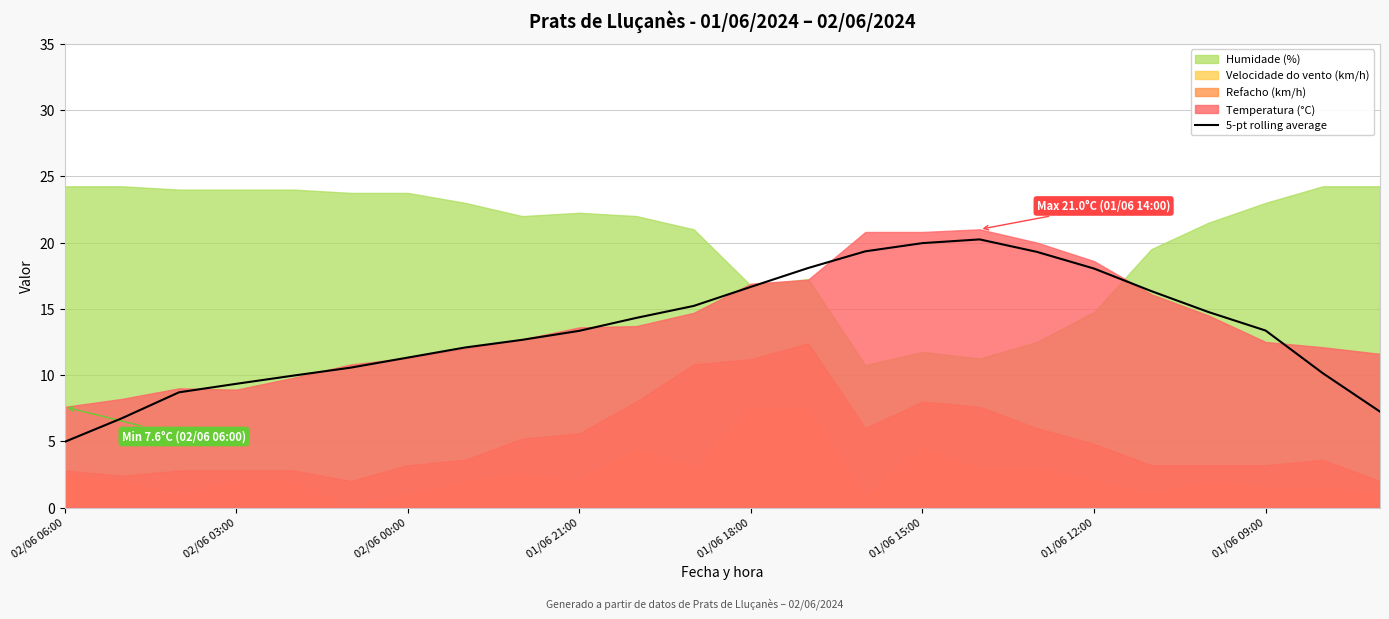

The value of 5-pt rolling average at 02/06 00:00 is 11.3. True or false?

True